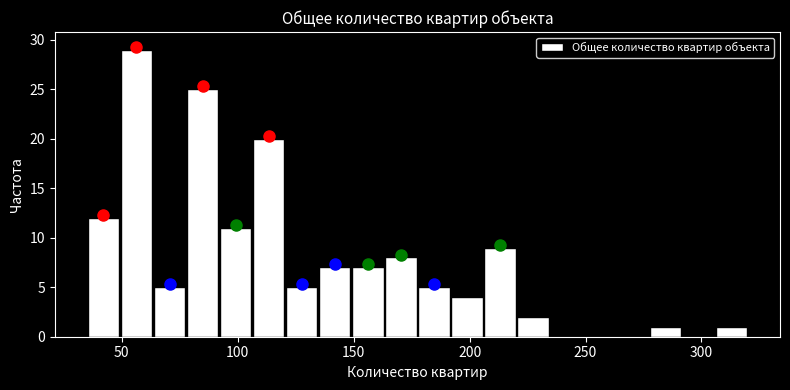

Read against the x-axis, roughly where is the centre of the tallest bar?

55